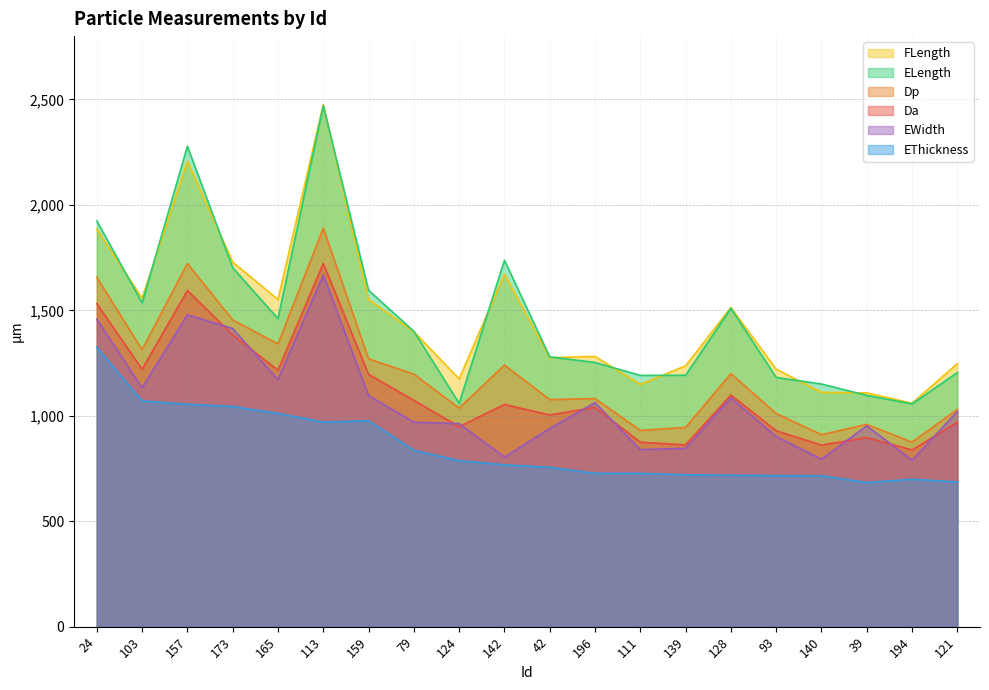

True or false: FLength and ELength intersect in this chart.

True